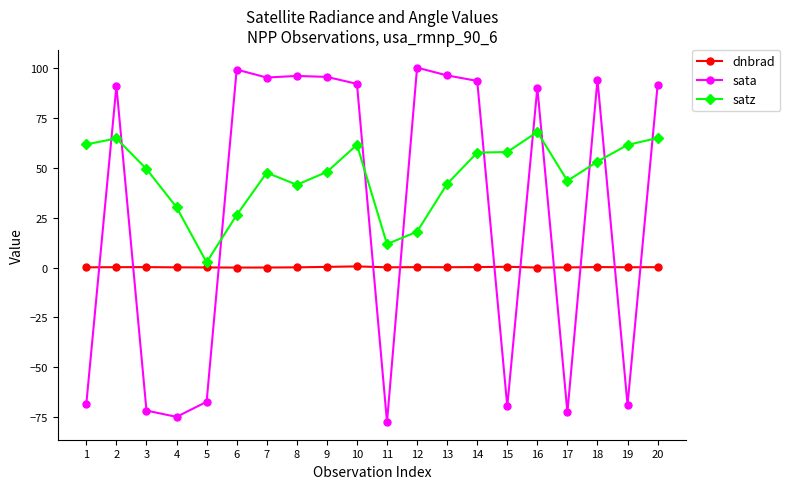

What are all the series names shown in the legend?

dnbrad, sata, satz